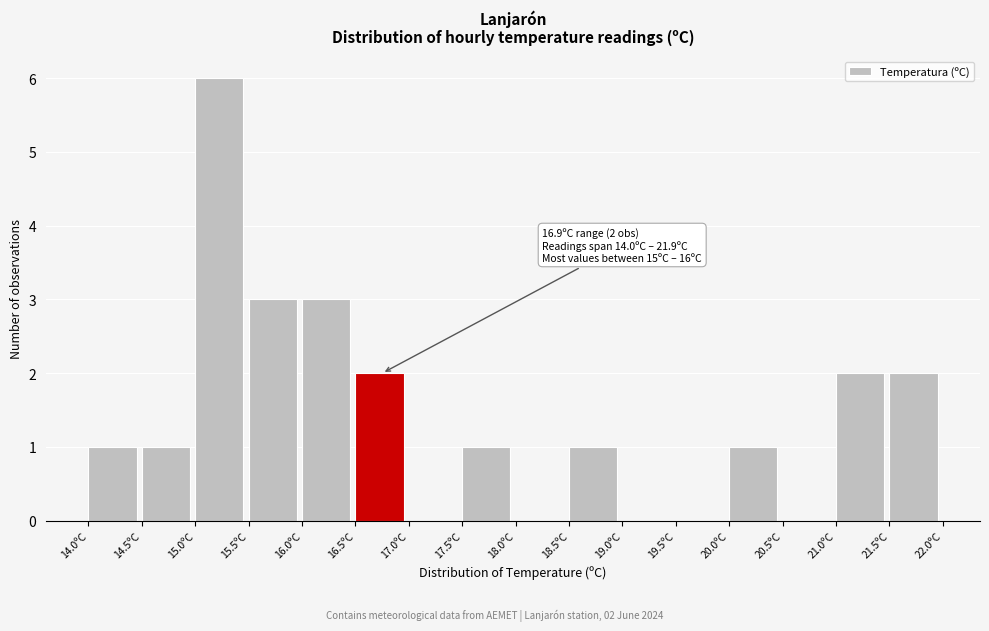

Over which range of the x-axis is the bar tallest?

15.0 to 15.5